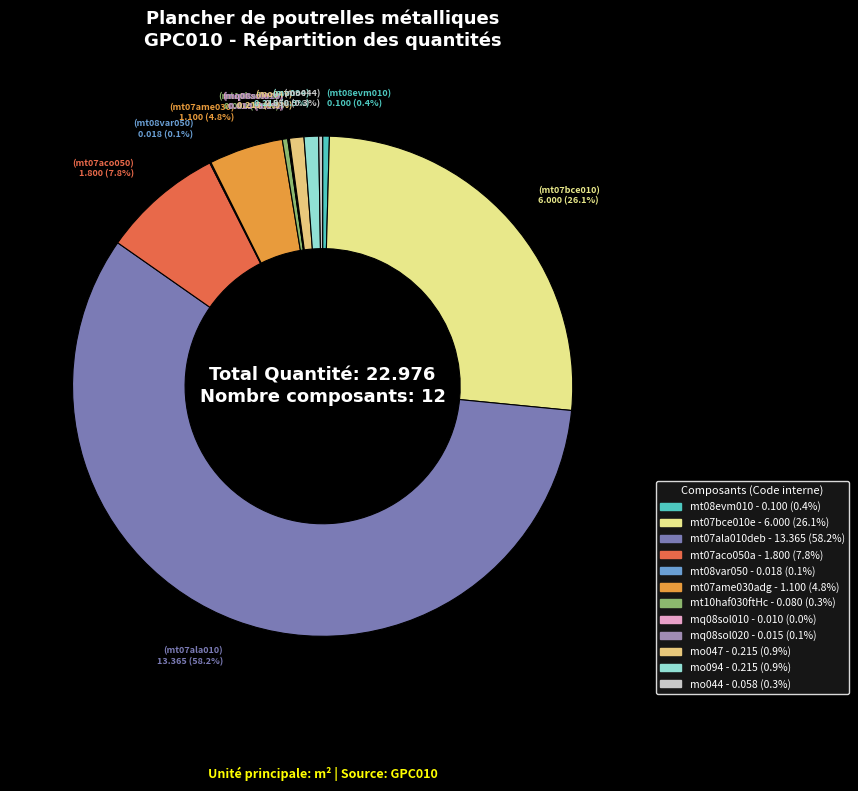

Rank the categories by value from lowest to highest.

mq08sol010, mq08sol020, mt08var050, mo044, mt10haf030ftHc, mt08evm010, mo047, mo094, mt07ame030adg, mt07aco050a, mt07bce010e, mt07ala010deb